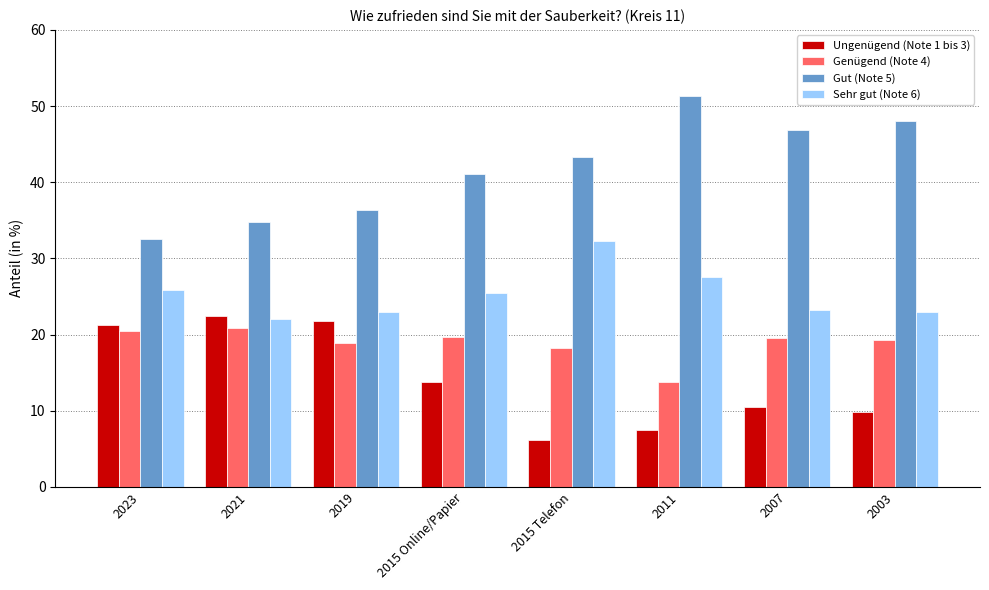

True or false: Genügend (Note 4) has a value of 20.4 at 2023.

True